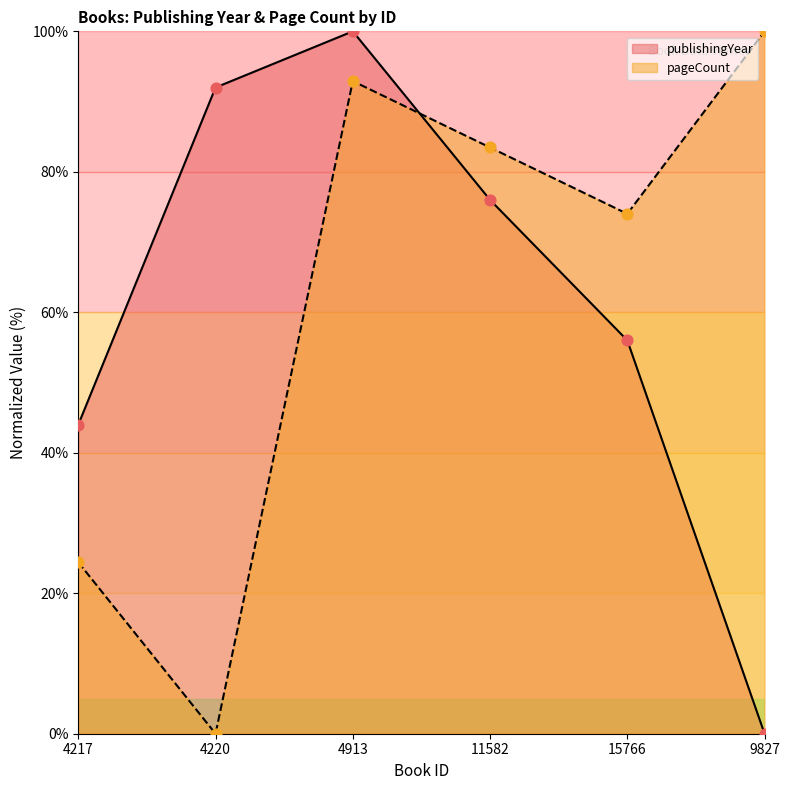

Which series has the largest Y range (max minus min)?

publishingYear